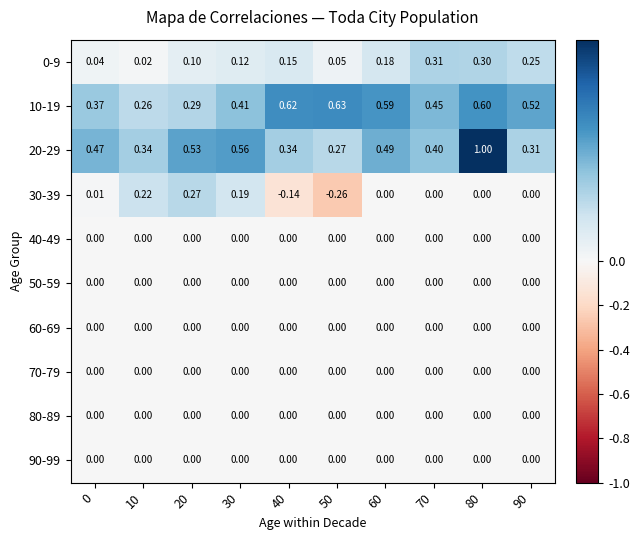

Is the value of 40-49 at 70 greater than the value of 30-39 at 50?

Yes